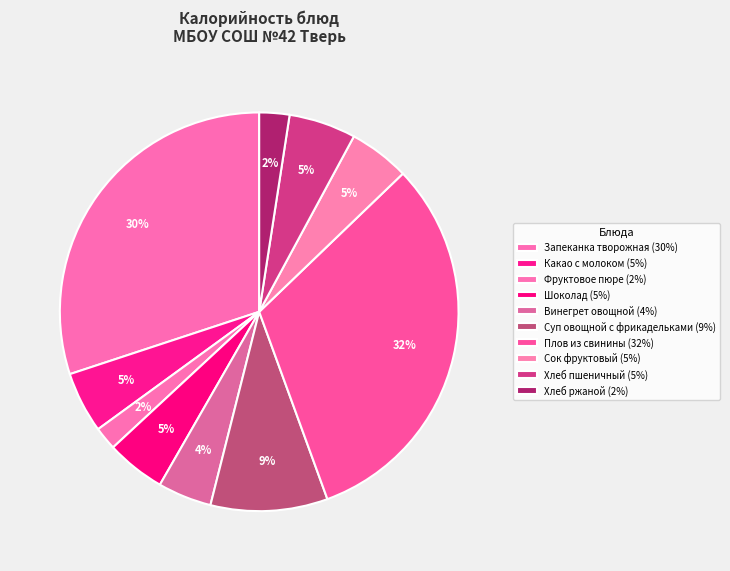

True or false: Суп овощной с фрикадельками accounts for 9% of the total.

True